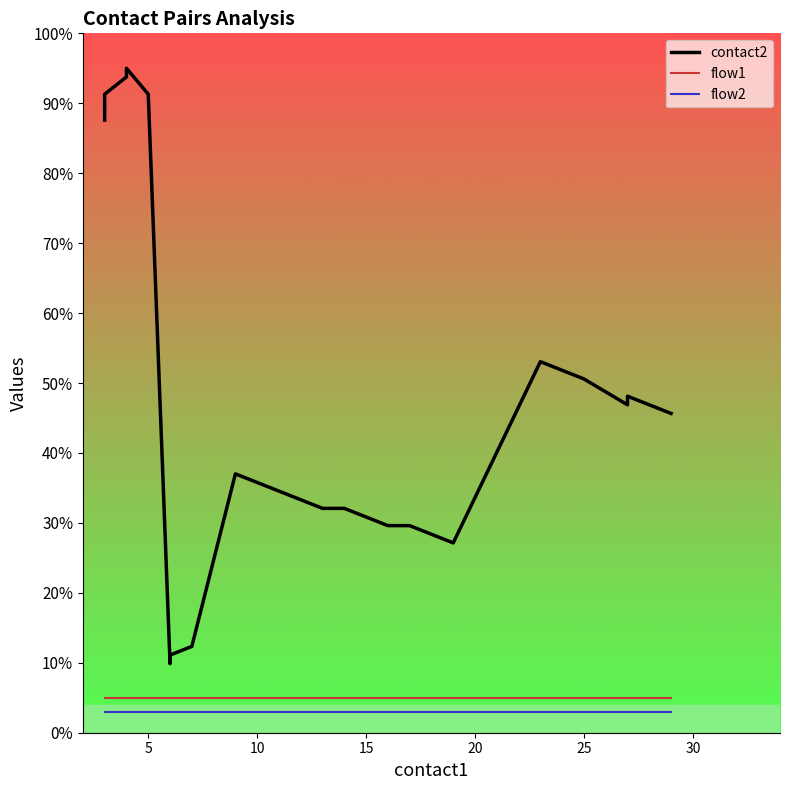

Read the flow2 value at 5.

3.0